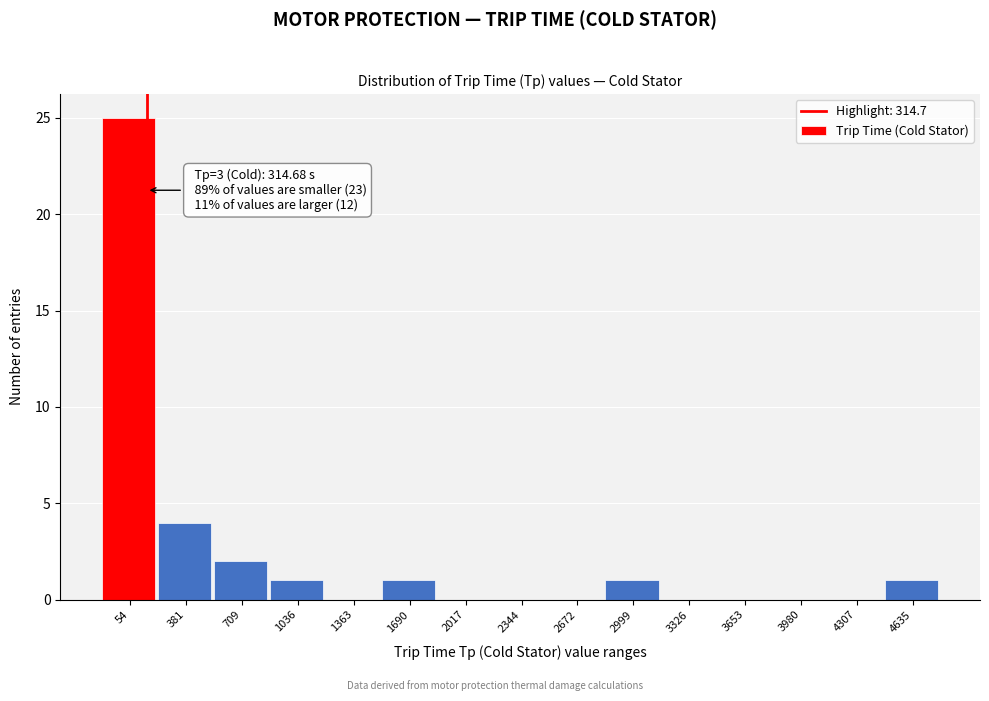

Reading left to right, list all the values displayed in this chart.

54=25	381=4	709=2	1036=1	1363=0	1690=1	2017=0	2344=0	2672=0	2999=1	3326=0	3653=0	3980=0	4307=0	4635=1